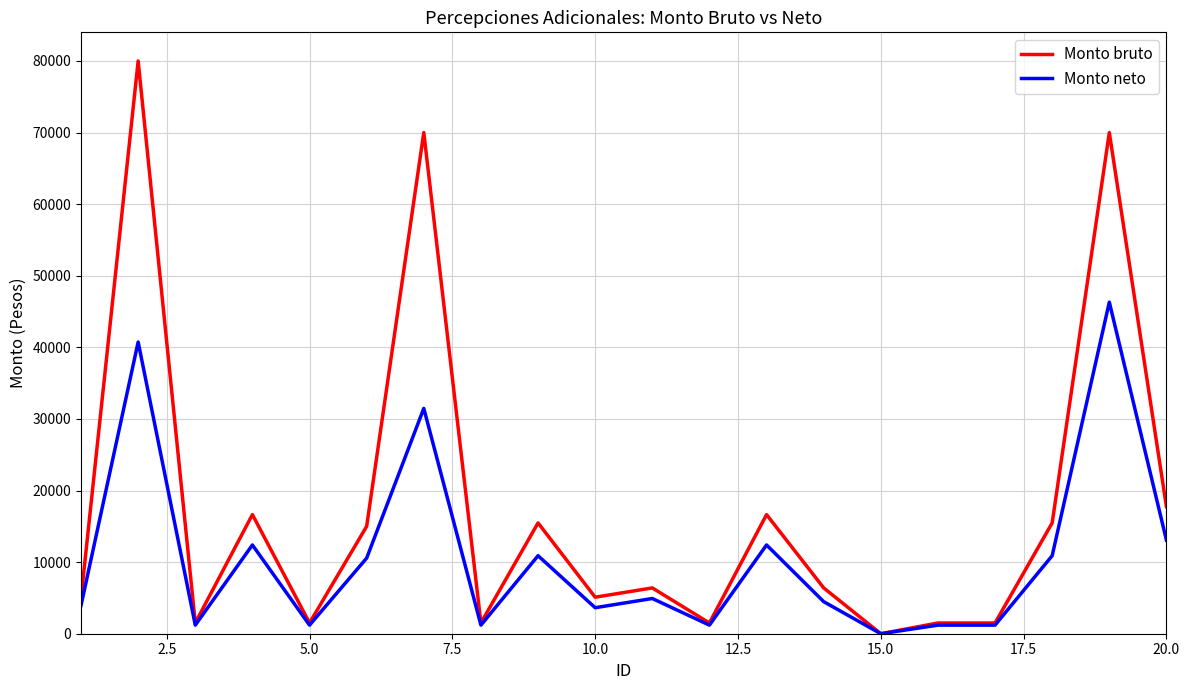

Which series has the largest total across all categories?

Monto bruto